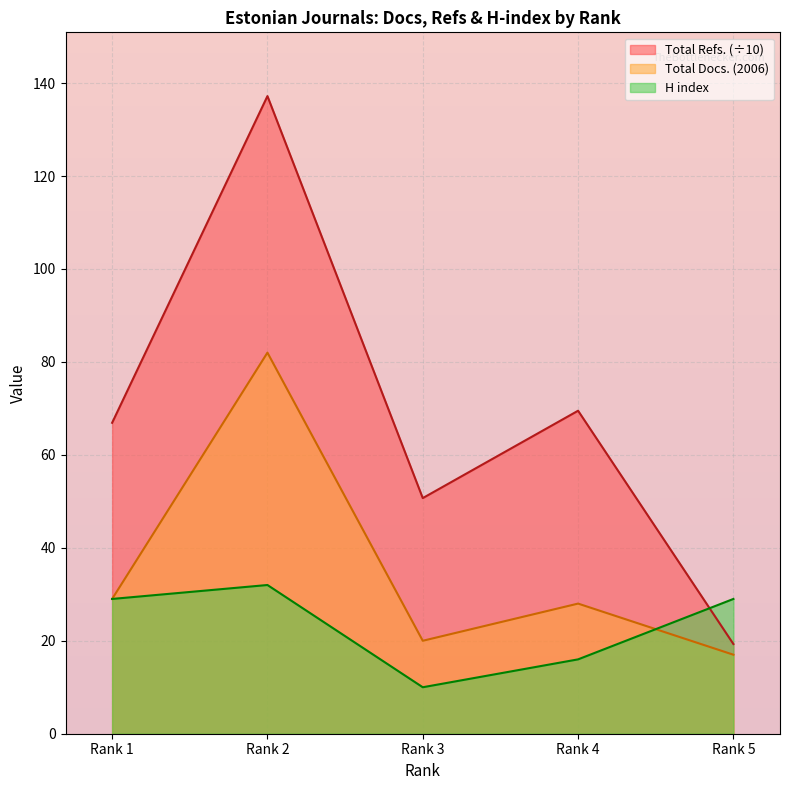

List the labels in order of Total Refs. value, smallest first.

Rank 5, Rank 3, Rank 1, Rank 4, Rank 2